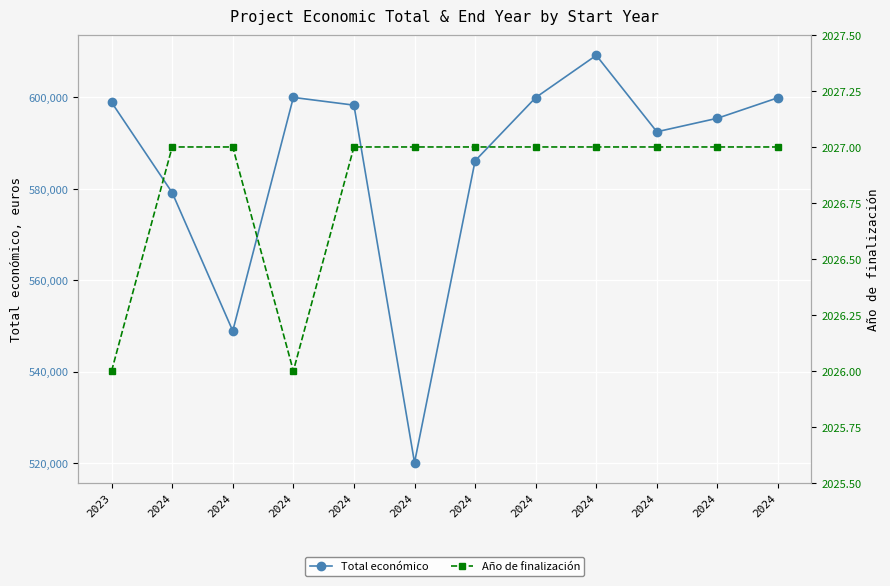

True or false: Total económico has more than 2 interior local peaks.

False